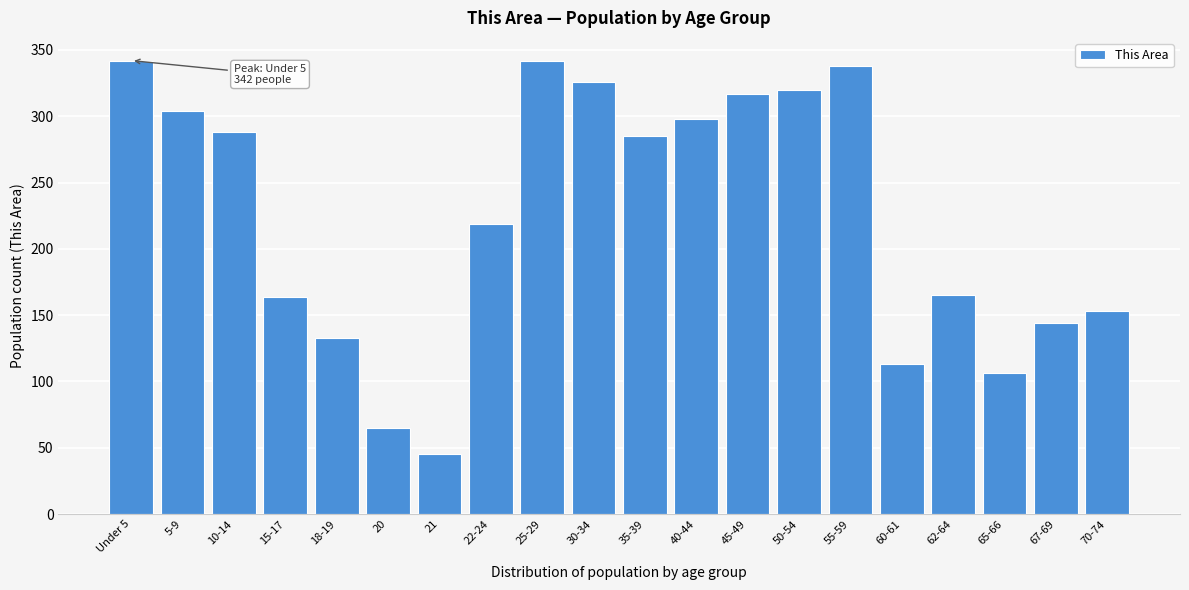

Which label corresponds to the smallest value in the chart?

21